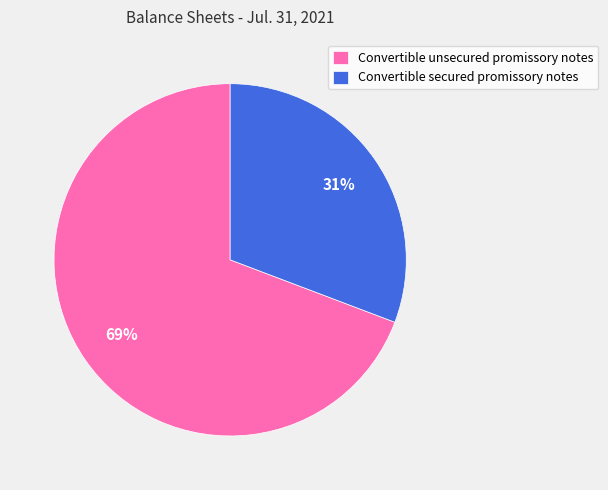

Is there a majority slice in this chart?

Yes